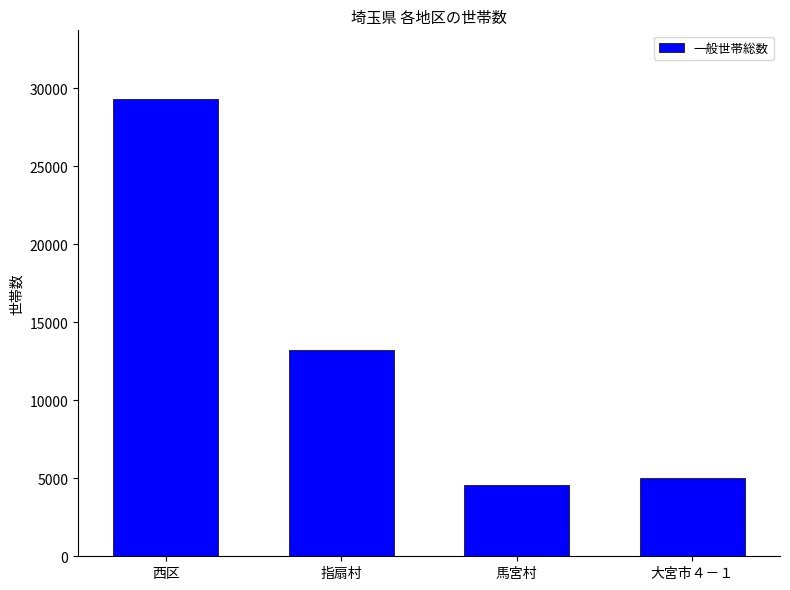

How many bars are there in total?

4